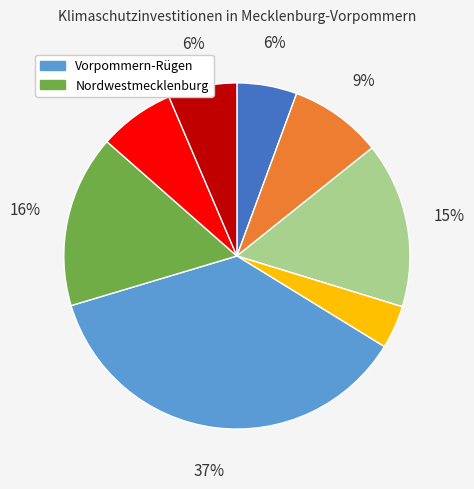

Is there a majority slice in this chart?

No